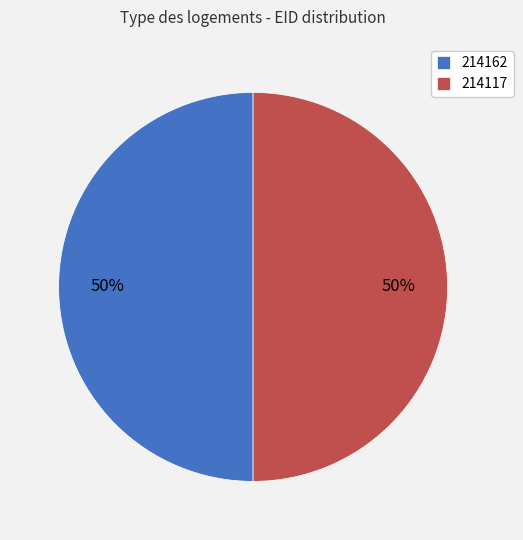

To the nearest percent, what is the average slice percentage?

50%